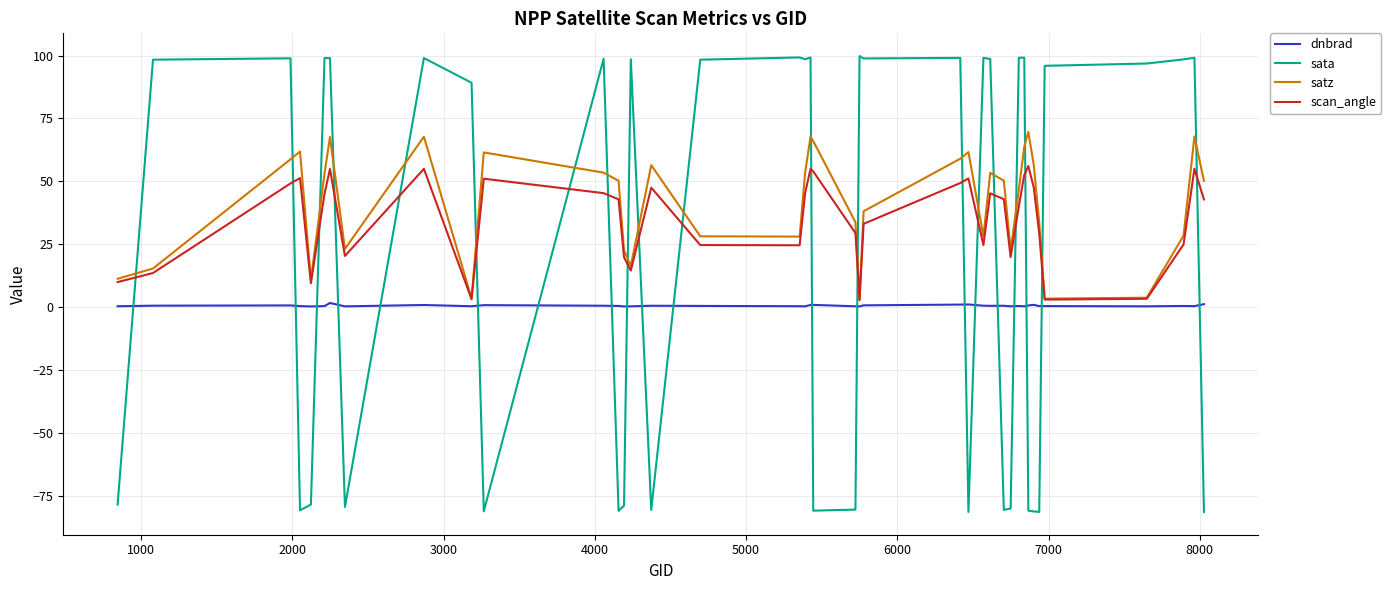

What is the lowest value of the sata series?

-81.5